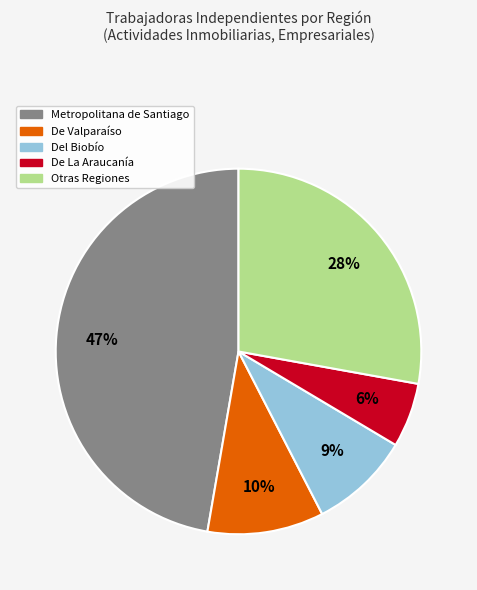

The Del Biobío slice represents 19% of the pie. True or false?

False